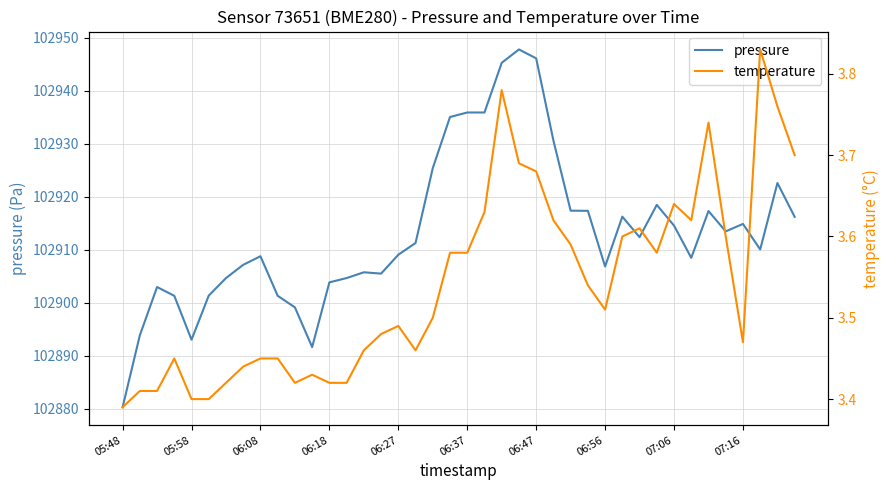

Is it true that temperature equals 3.5 at 18?

True